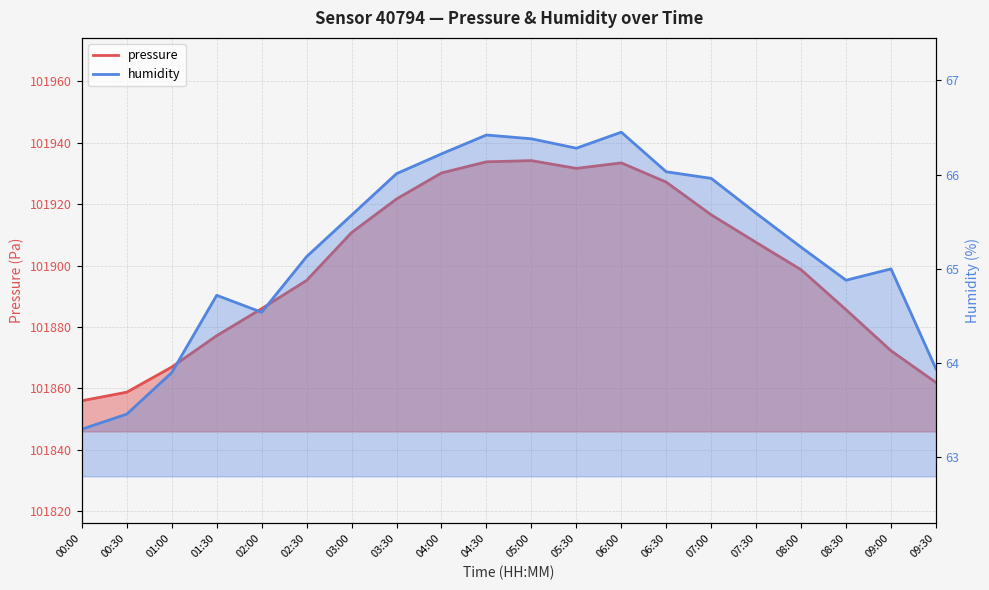

At how many categories does at least one series exceed 69940?

20